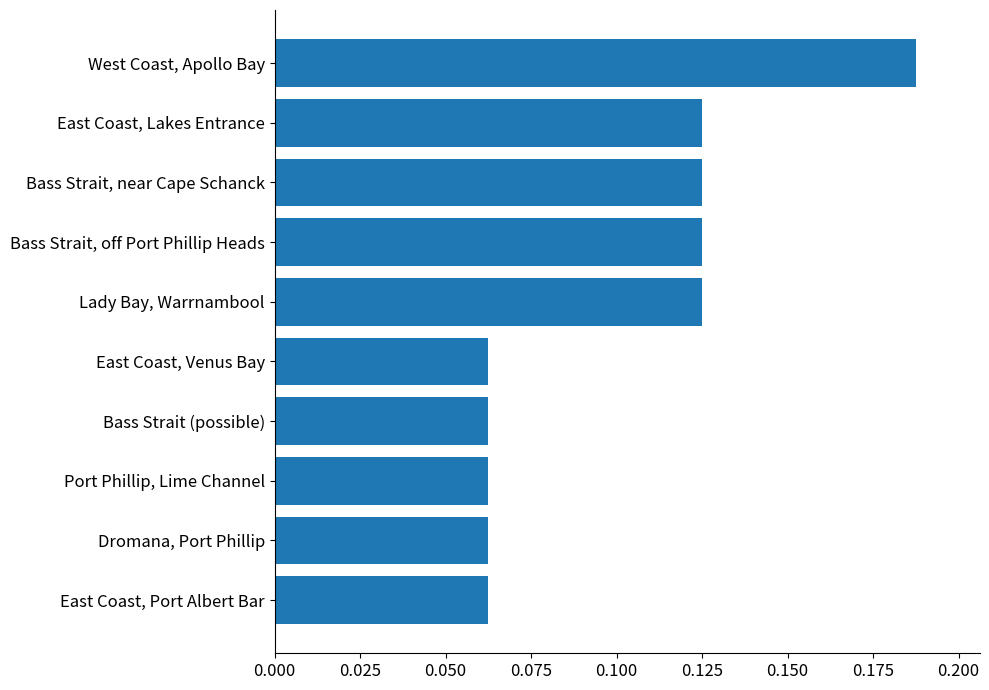

How many data points does each series have?

10